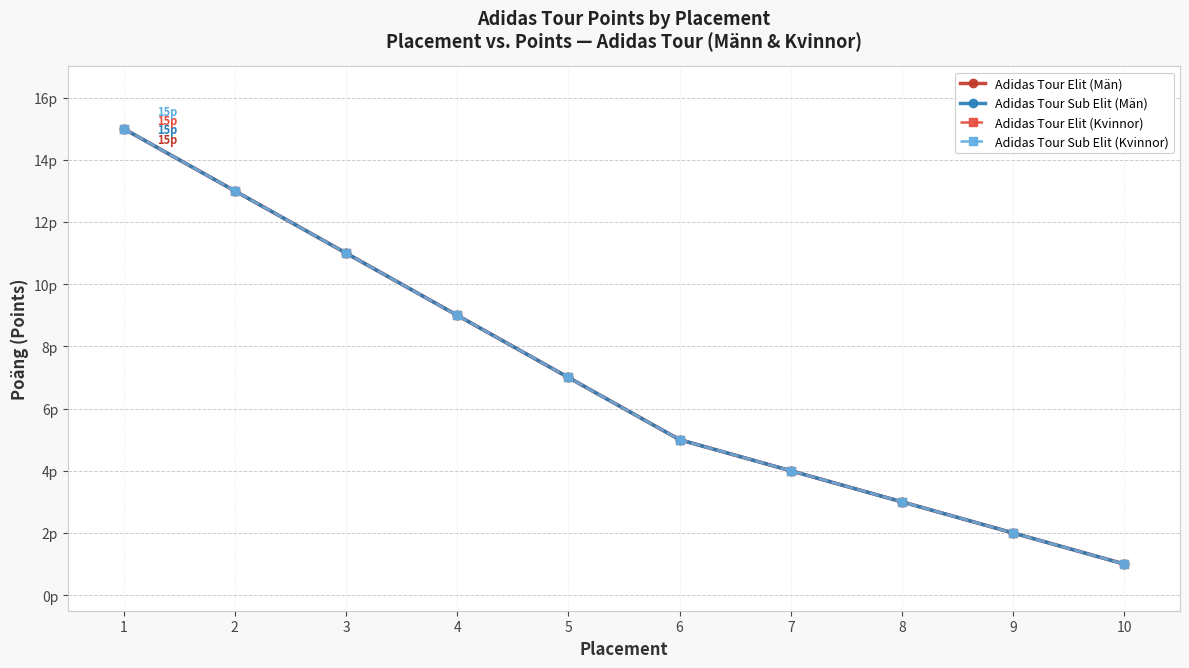

What are all the series names shown in the legend?

Adidas Tour Elit (Män), Adidas Tour Sub Elit (Män), Adidas Tour Elit (Kvinnor), Adidas Tour Sub Elit (Kvinnor)